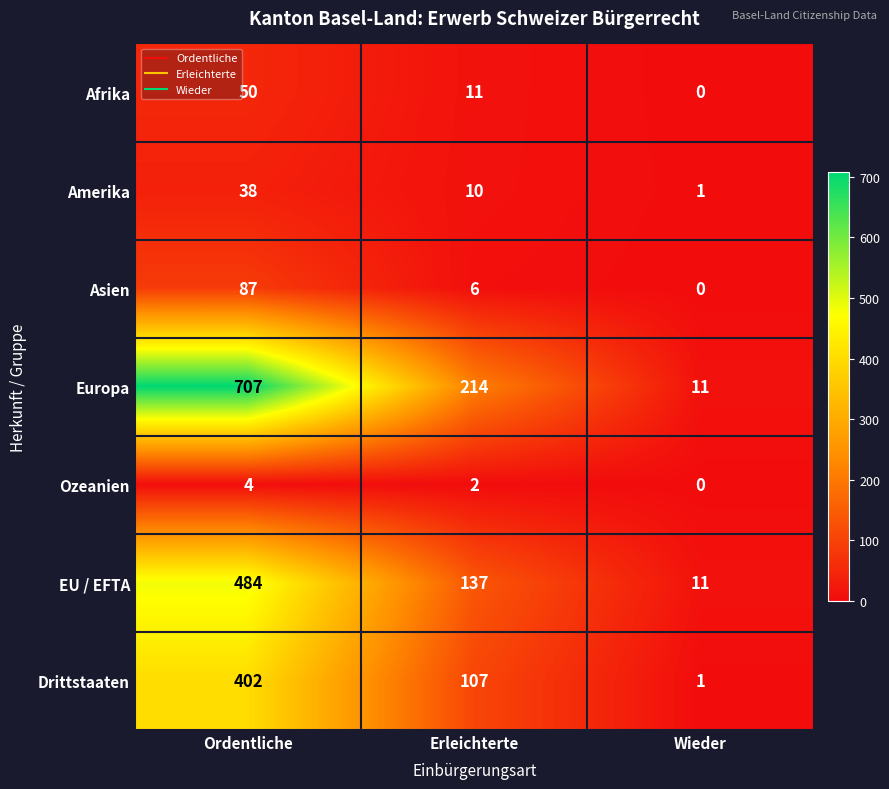

What is the spread (max minus min) of values at Wieder?

11